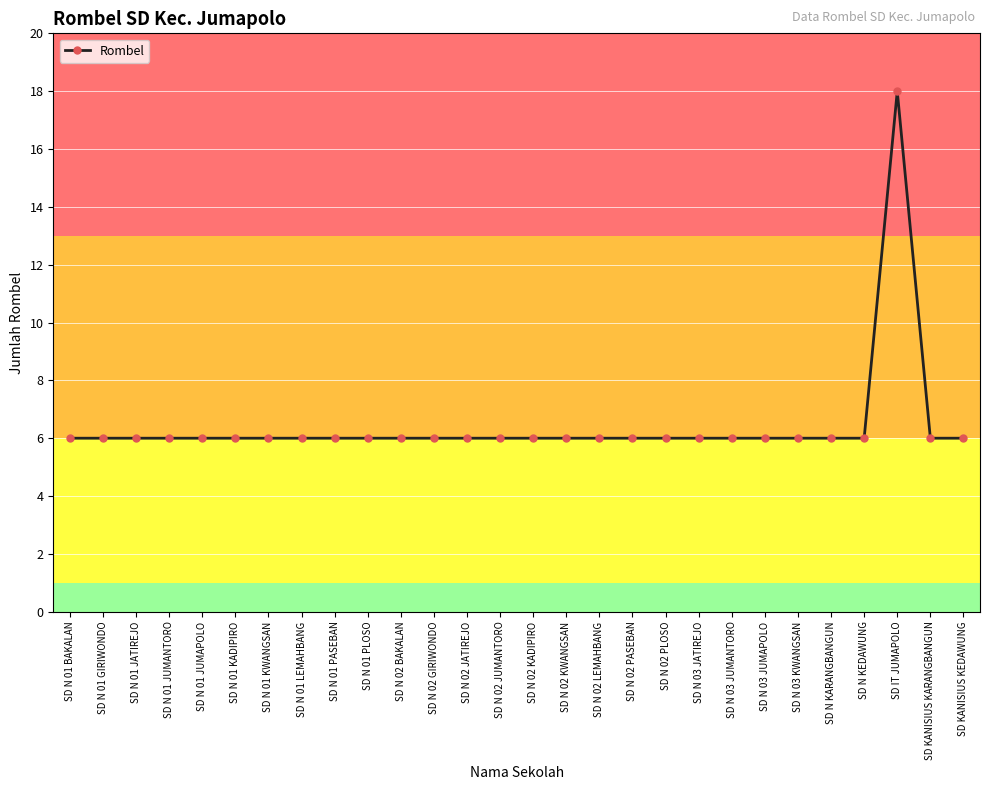

What is the smallest value displayed?

6